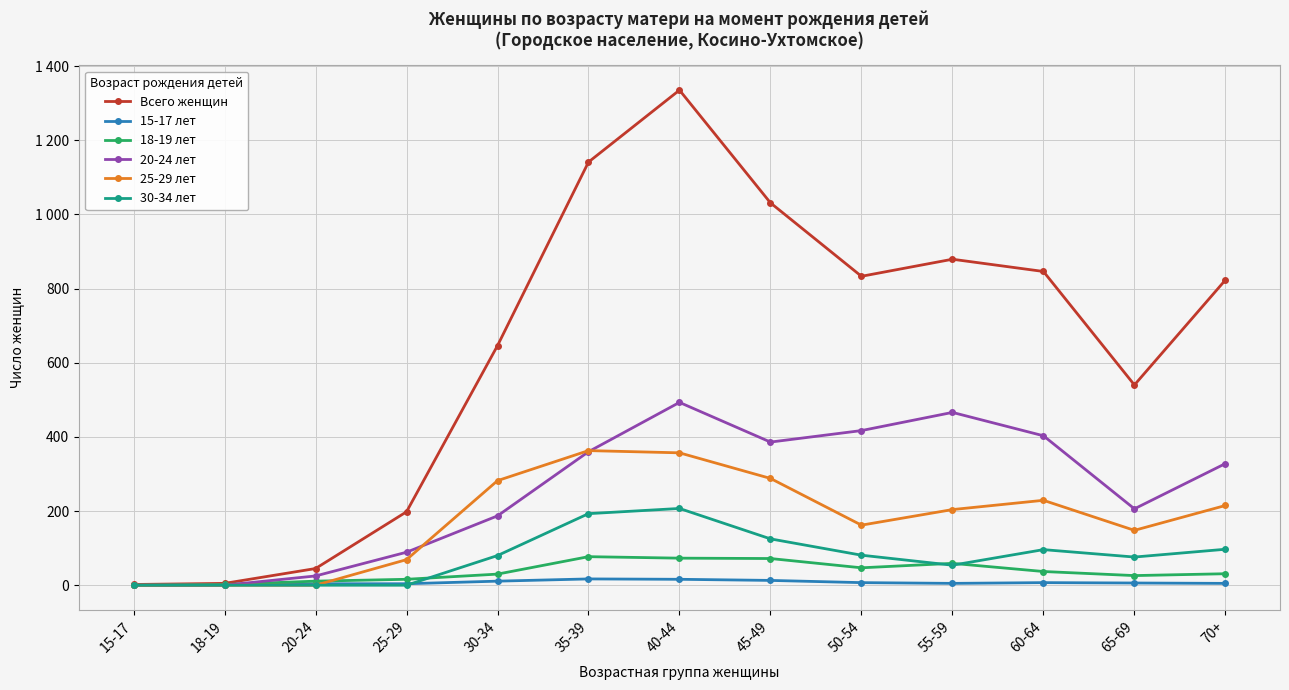

Which has a higher value, 35-39 or 15-17?

35-39